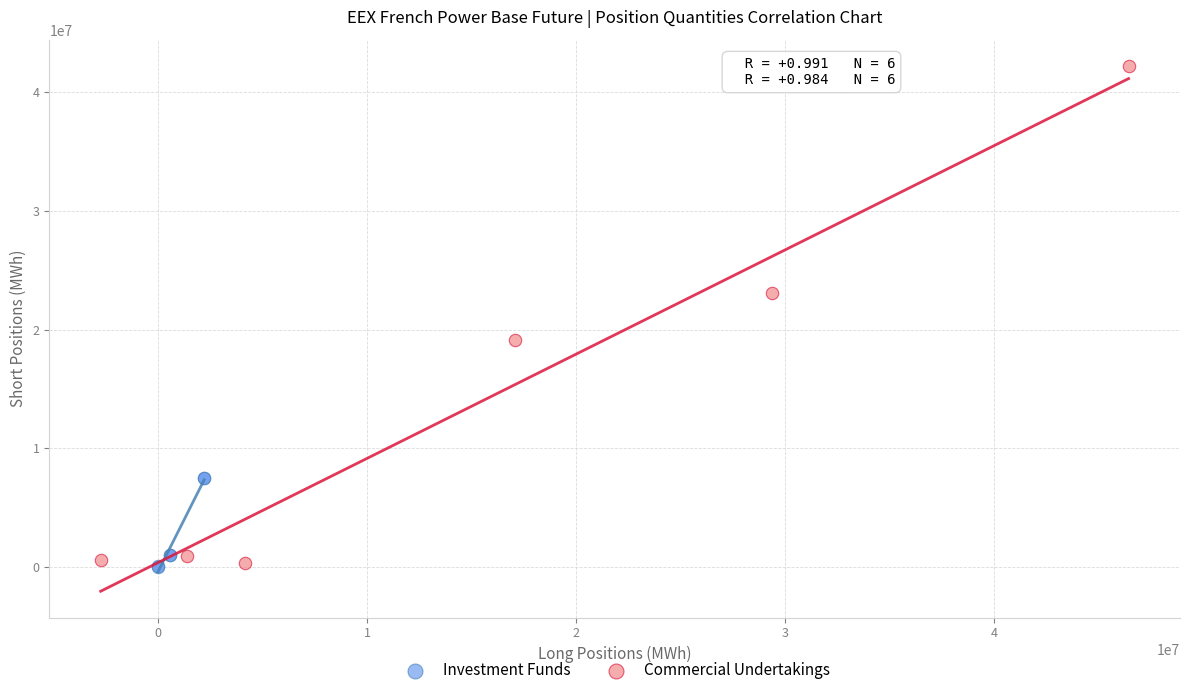

Which series has the widest spread of Y values?

Commercial Undertakings